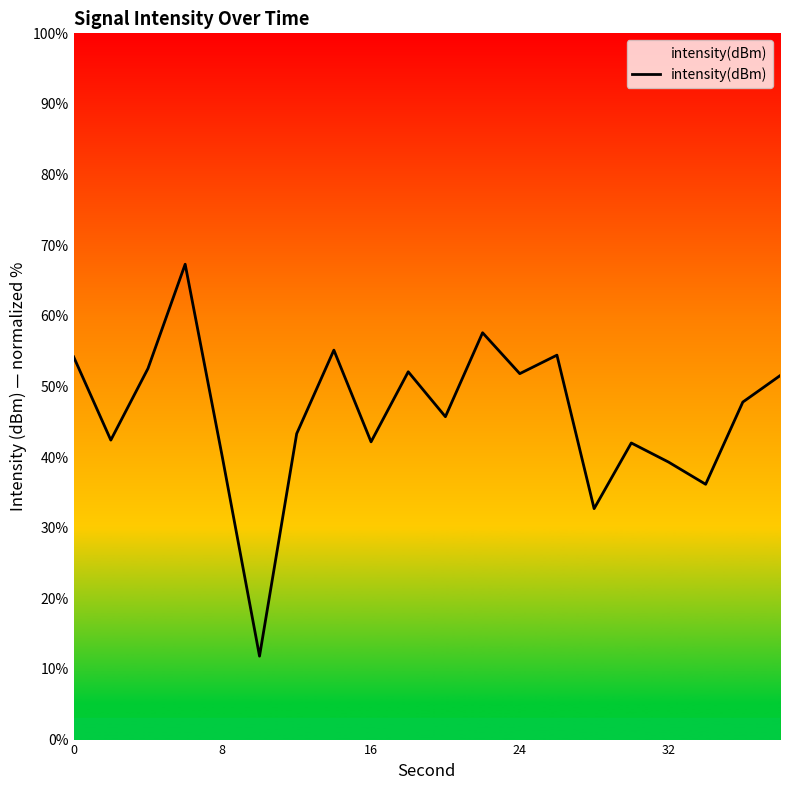

What is the greatest value displayed?

67.3